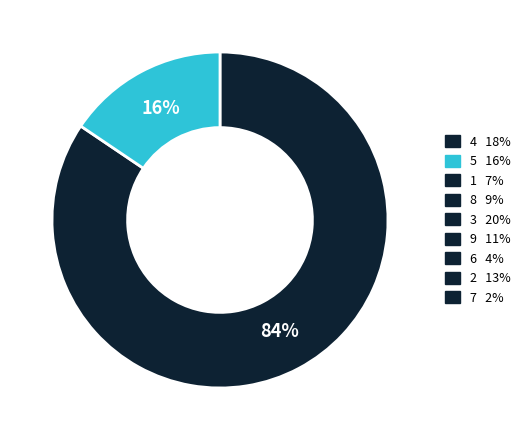

Is there a majority slice in this chart?

Yes